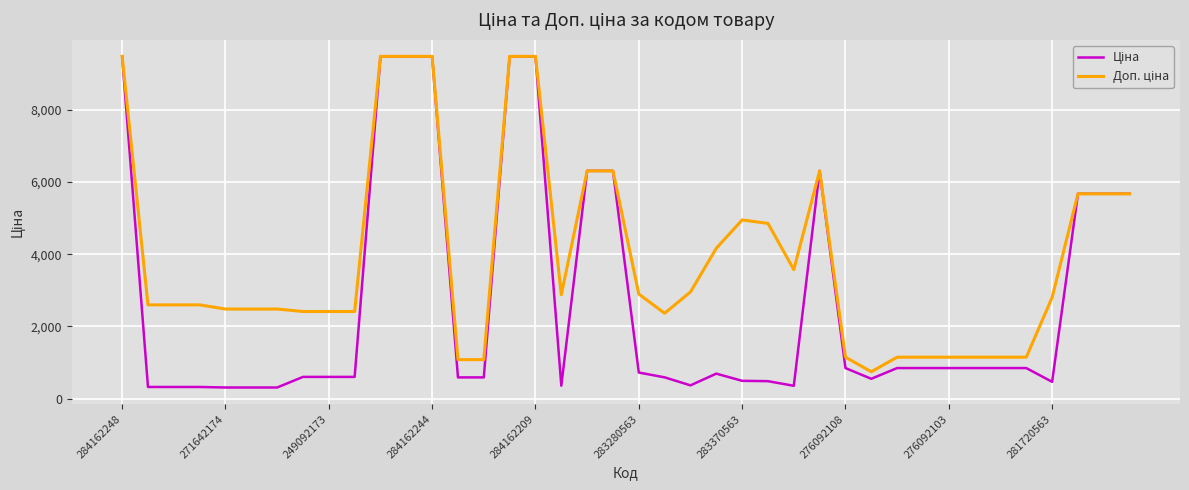

What is the maximum value shown in the chart?

9480.1